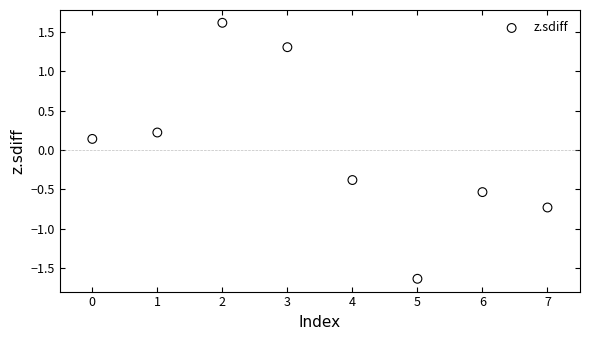

What is the range of Y values (max minus min)?

3.2